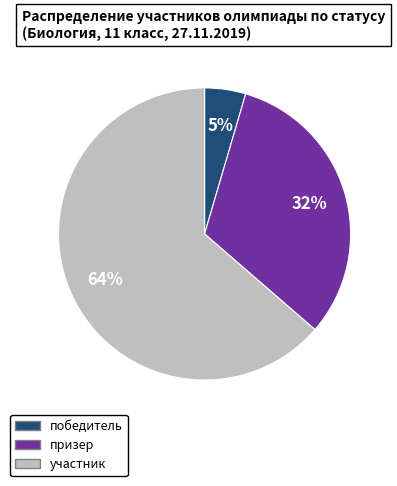

Is it true that участник is 72% of the pie?

False